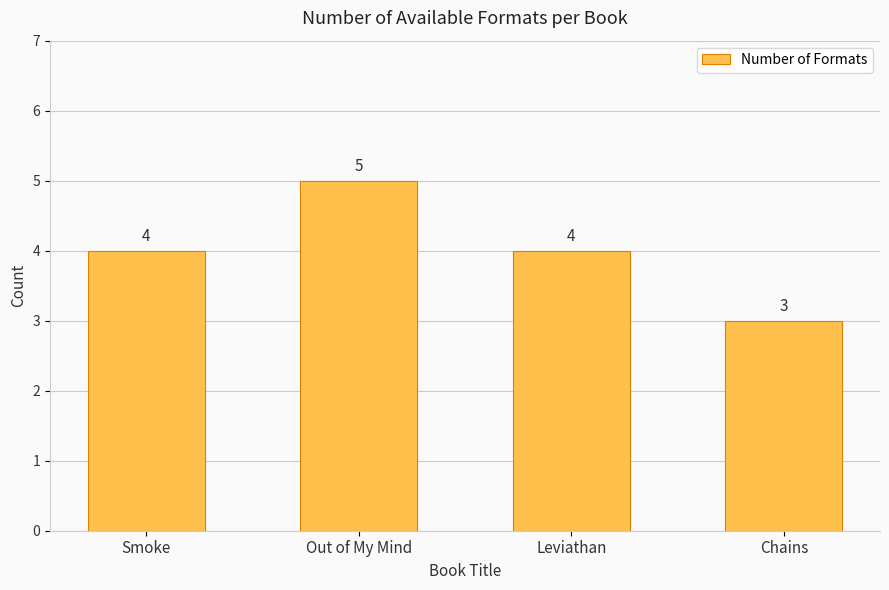

What is the smallest value displayed?

3